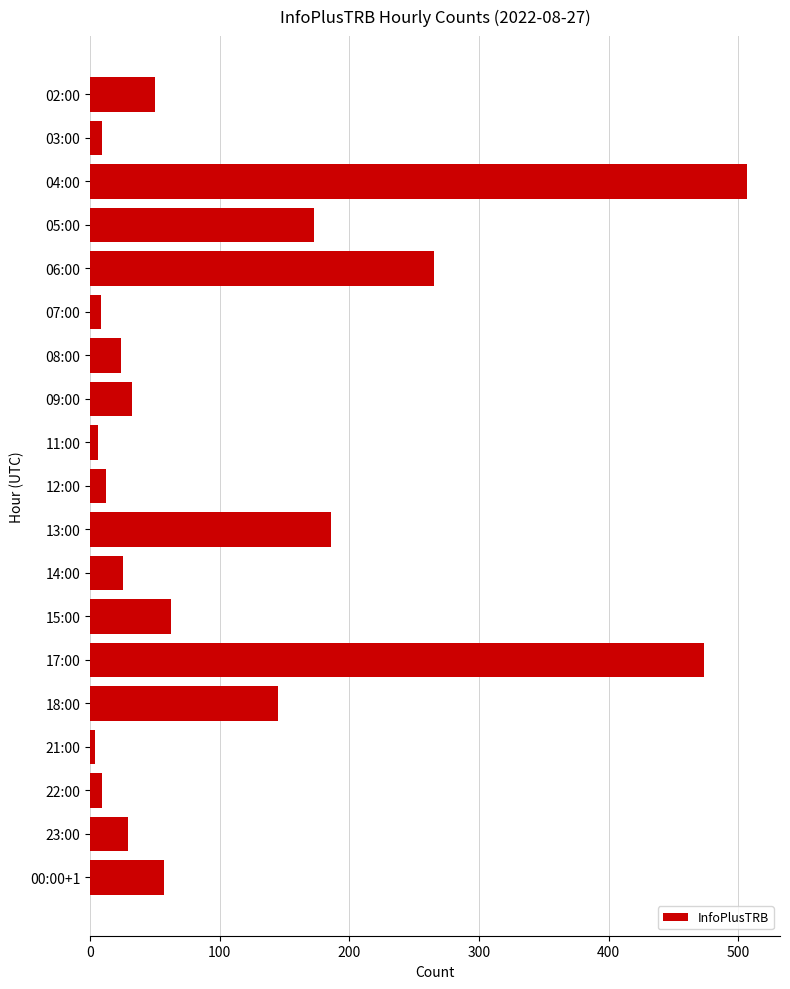

What is the label of the 5th bar from the bottom?

18:00